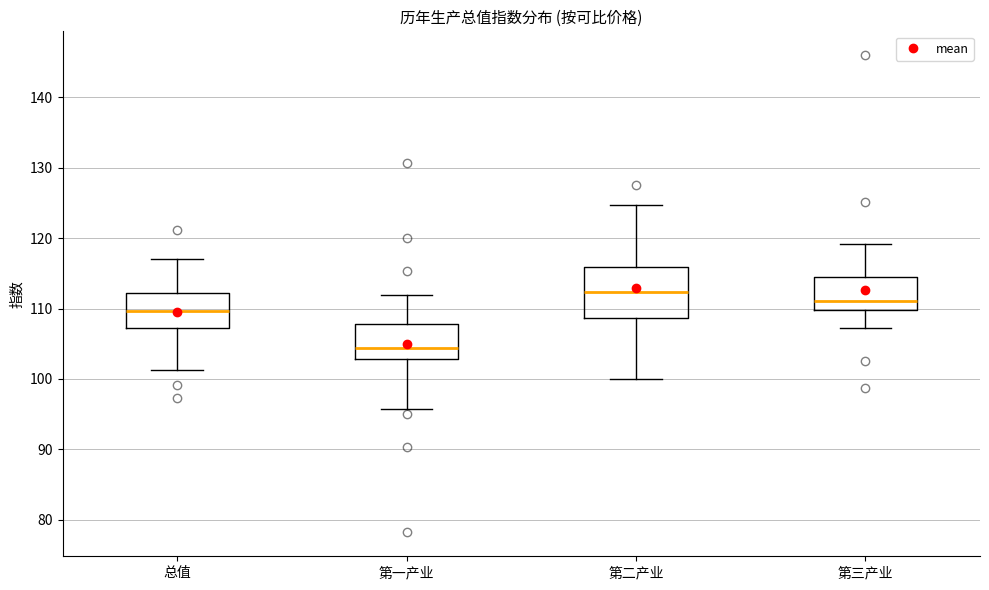

Reading left to right, read every box against the y-axis: the position of its median line, the range the box covers, and the ends of its whiskers. The values are not printed on the chart, so give them approximately, as read against the axis.

总值: median 110, box 107 to 112, whiskers 101 to 117
第一产业: median 104, box 103 to 108, whiskers 96 to 112
第二产业: median 112, box 109 to 116, whiskers 100 to 125
第三产业: median 111, box 110 to 114, whiskers 107 to 119